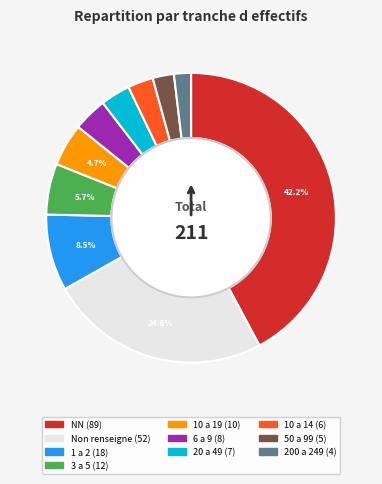

Does any single category account for the majority?

No